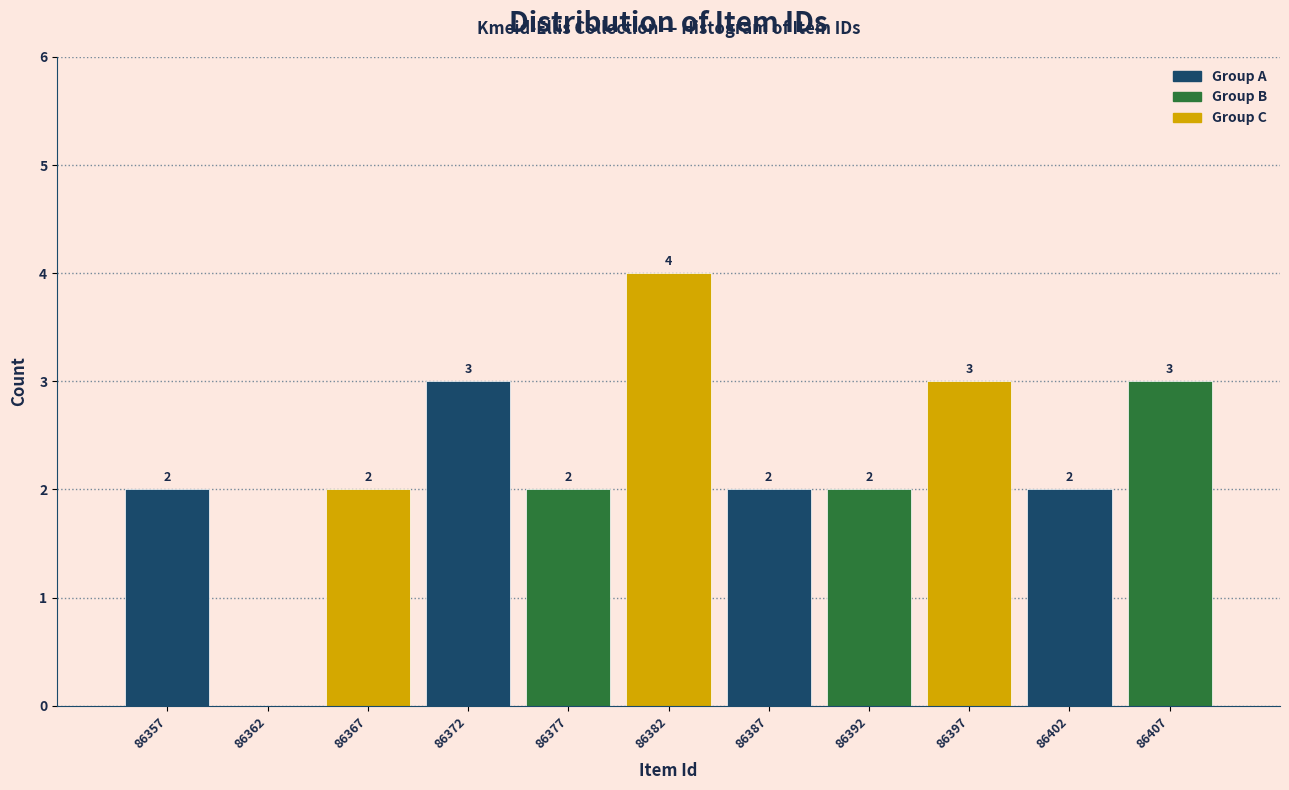

Over which range of the x-axis is the bar tallest?

86380 to 86385